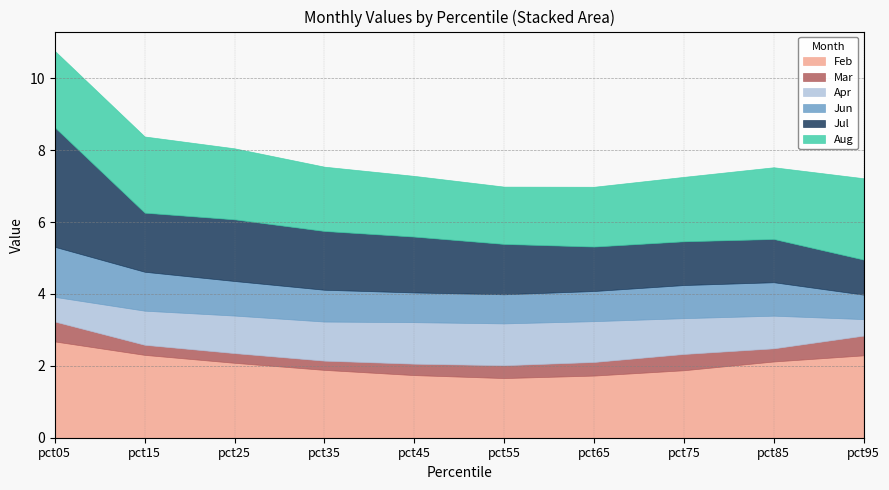

How many interior local valleys does the Aug series have?

1